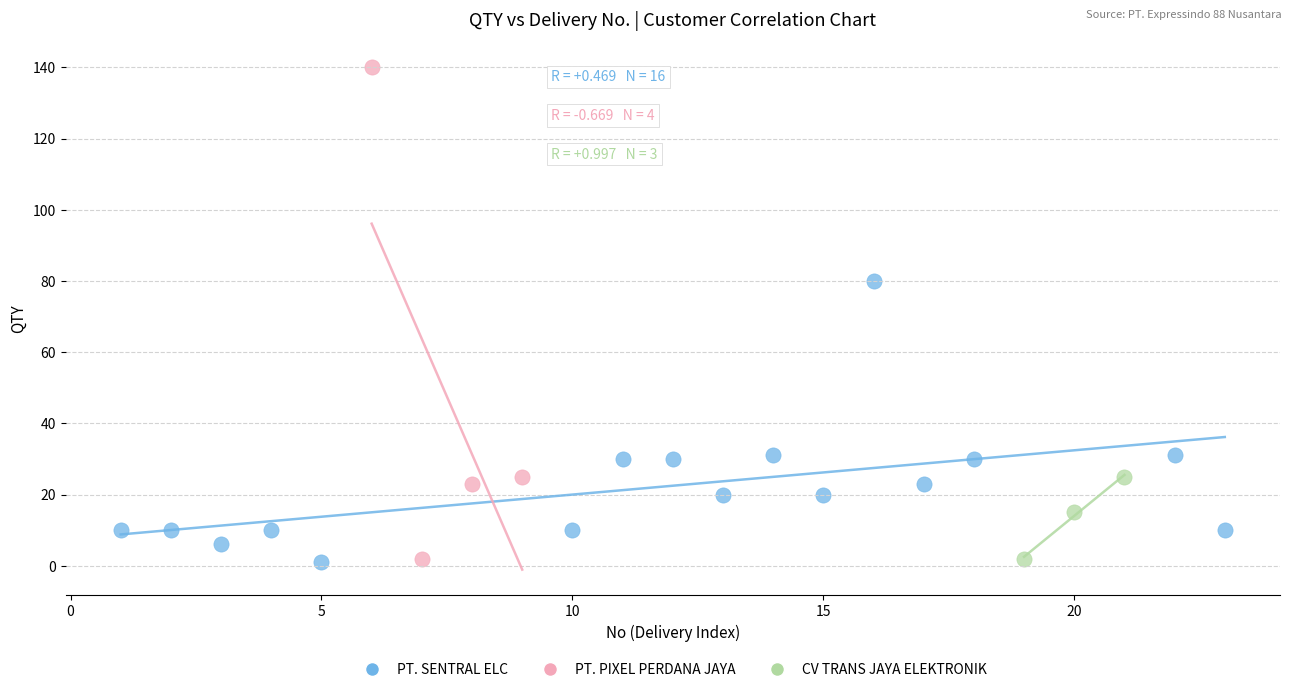

Which series has the widest spread of Y values?

PT. PIXEL PERDANA JAYA